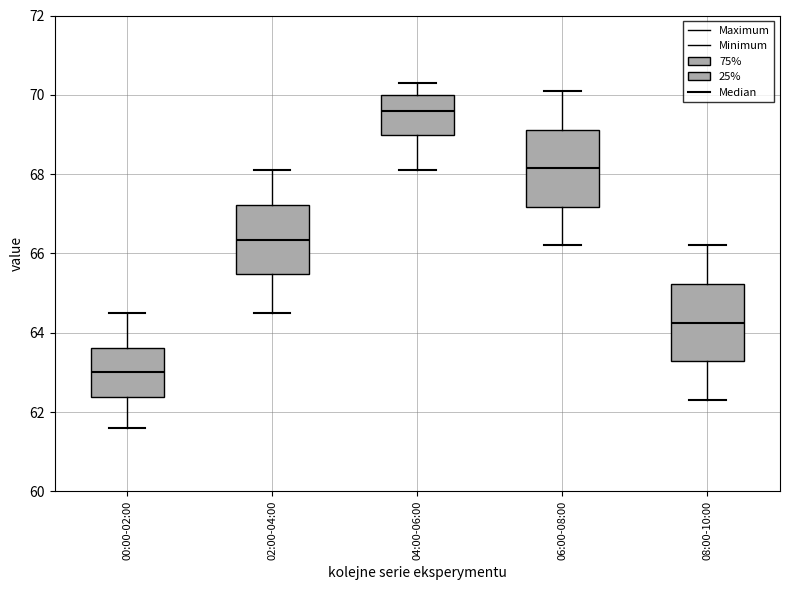

Which box has the highest median line?

04:00-06:00